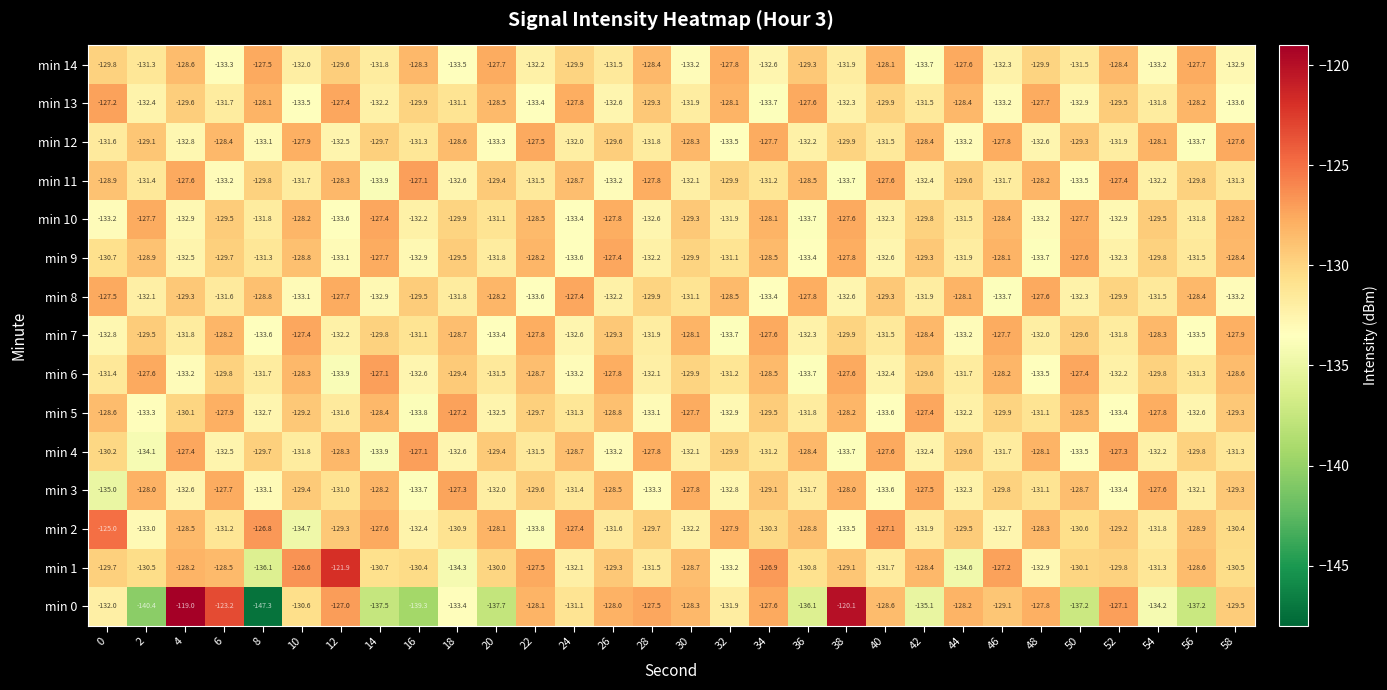

What is the difference between the min 12 values at 32 and 52?

1.6